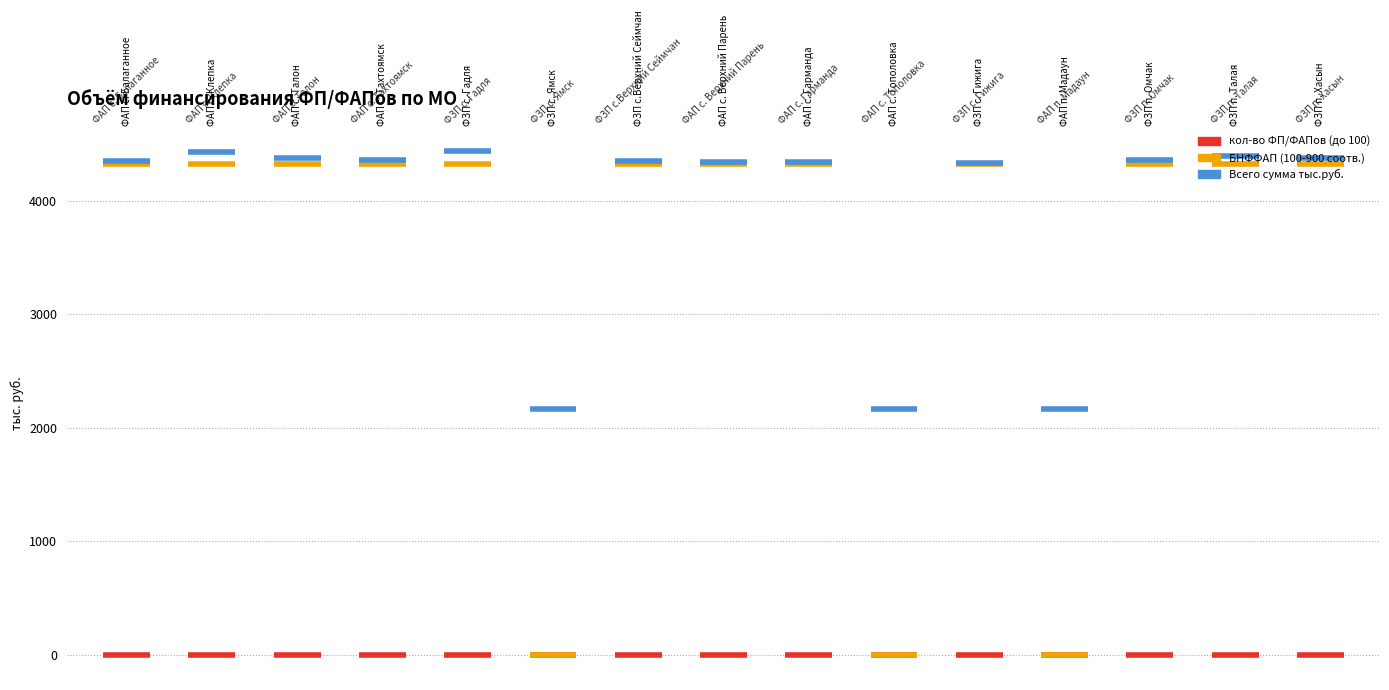

What is the label of the 11th bar from the right?

ФЗП с. Гадля